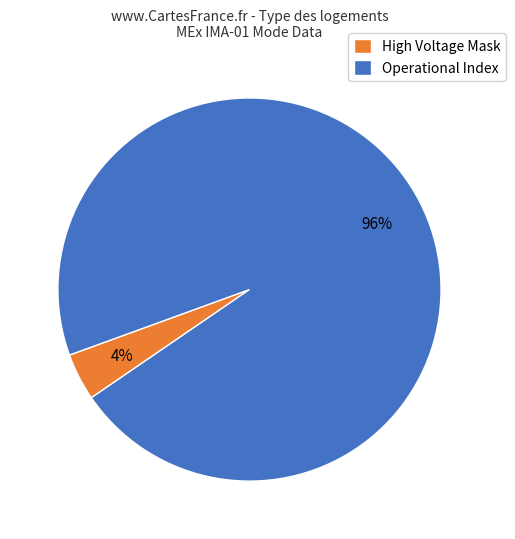

Rank the categories by value from lowest to highest.

High Voltage Mask, Operational Index